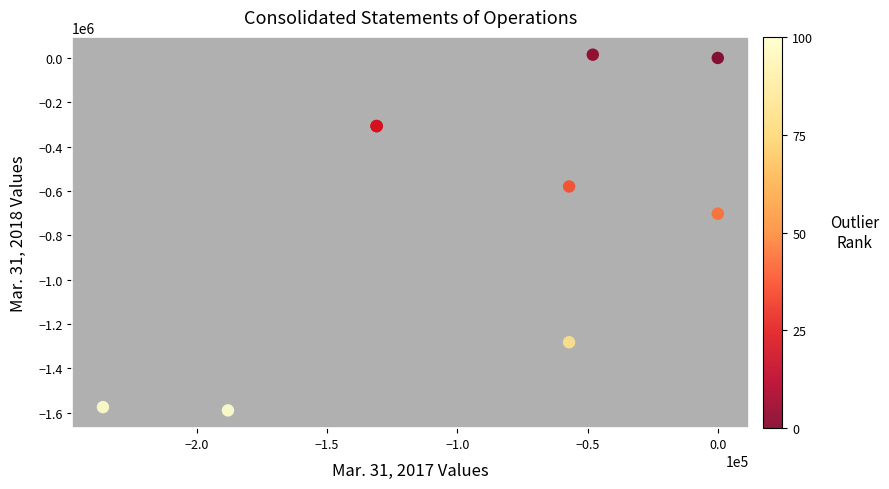

What Y value in the scatter plot is closest to -787725?

-702785